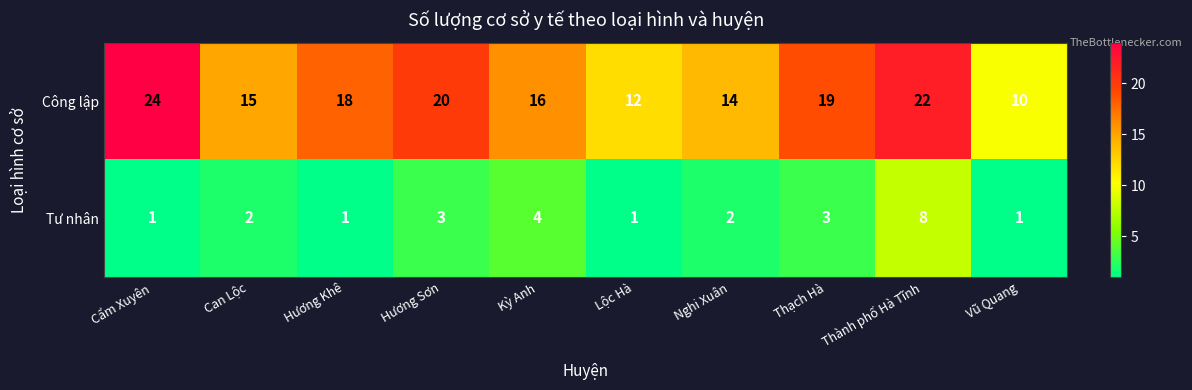

Count the number of categories in the chart.

10